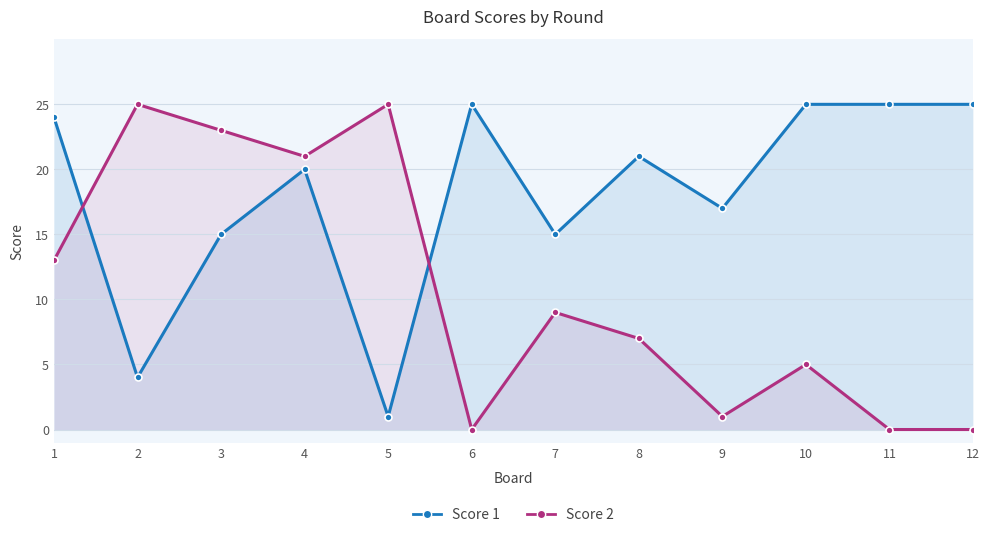

At which category does Score 2 reach its first local peak?

2